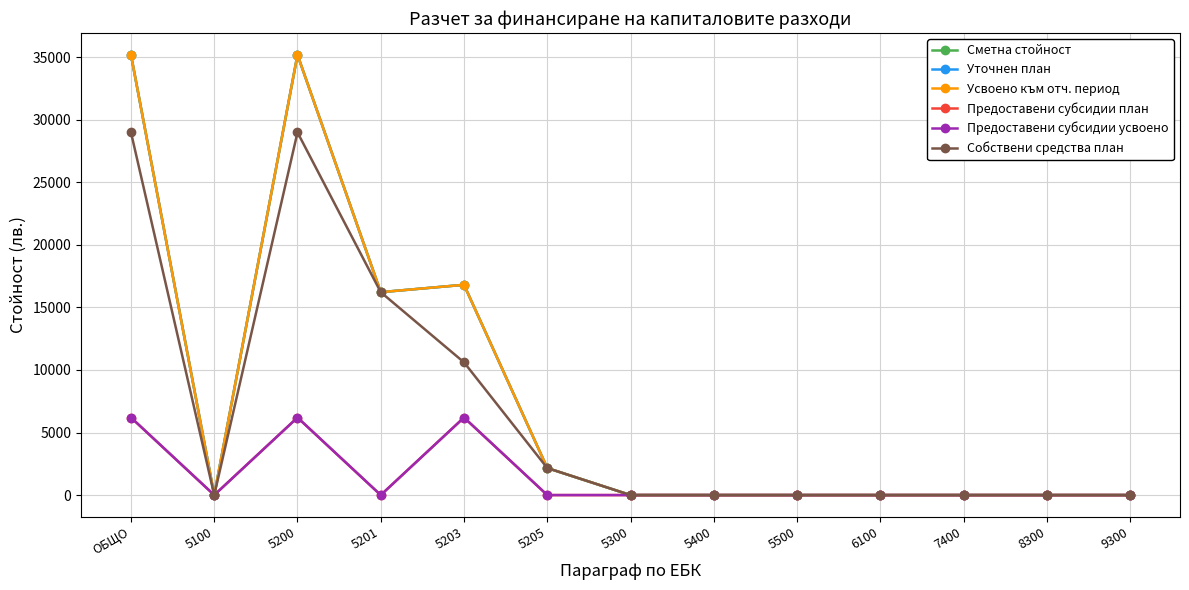

At which label is Предоставени субсидии усвоено closest to 3100?

ОБЩО